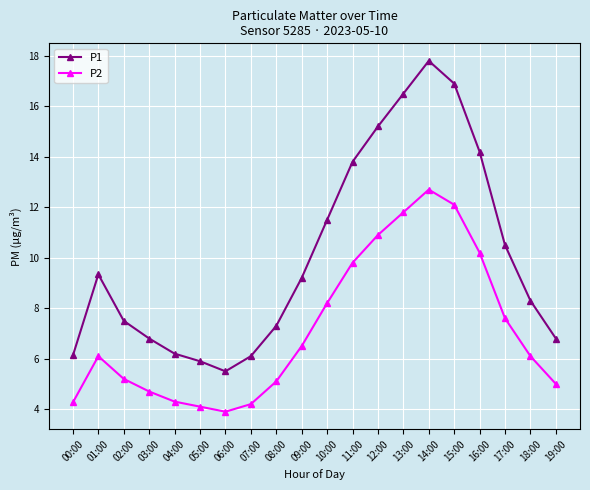

Reading right to left, extract all data points from this chart.

P1: 6.8	8.3	10.5	14.2	16.9	17.8	16.5	15.2	13.8	11.5	9.2	7.3	6.1	5.5	5.9	6.2	6.8	7.5	9.3	6.1
P2: 5.0	6.1	7.6	10.2	12.1	12.7	11.8	10.9	9.8	8.2	6.5	5.1	4.2	3.9	4.1	4.3	4.7	5.2	6.1	4.3